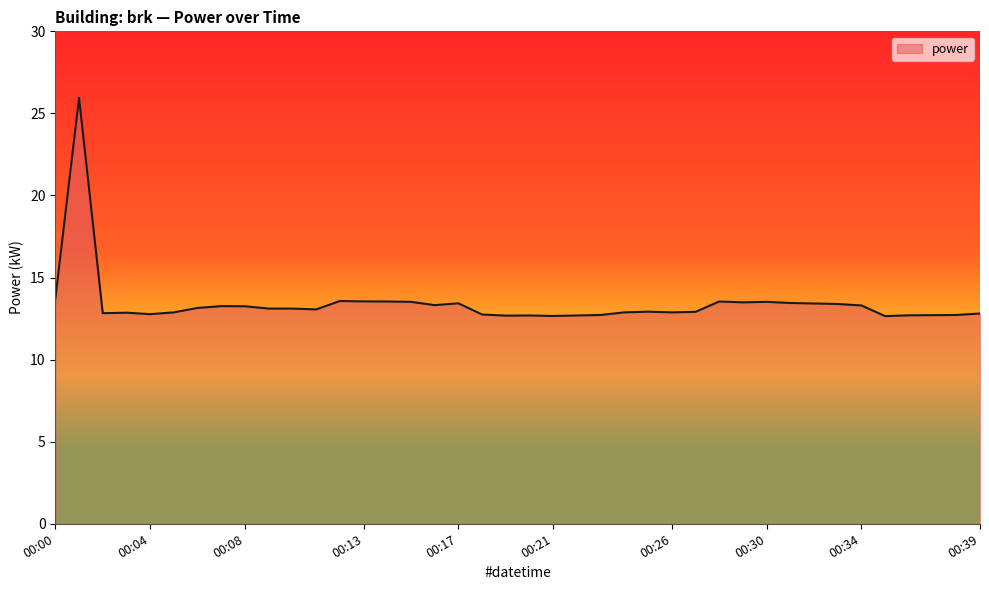

What is the difference between the maximum and minimum values?

13.3